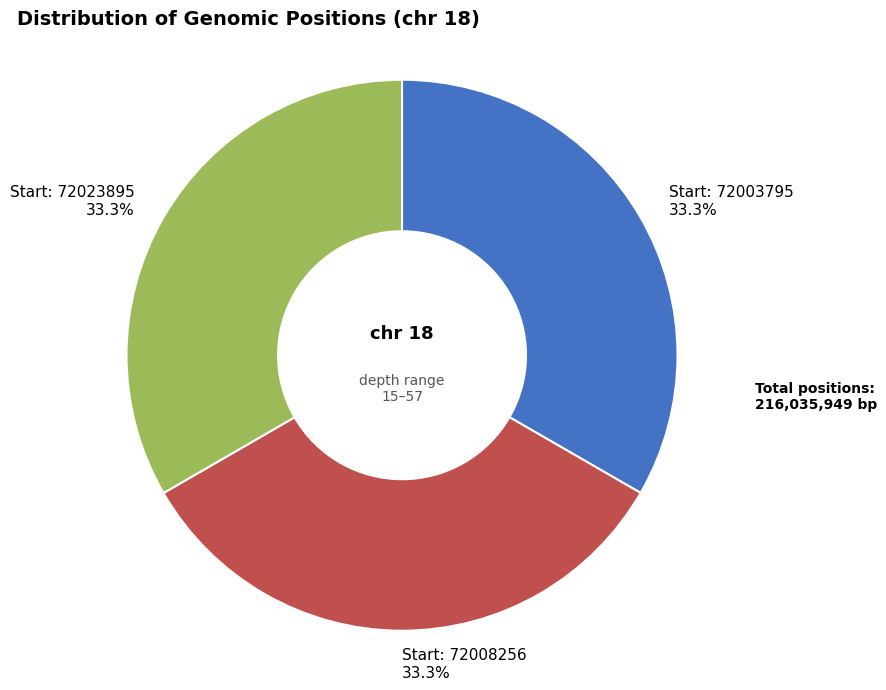

Is there any slice that represents more than half of the pie?

No